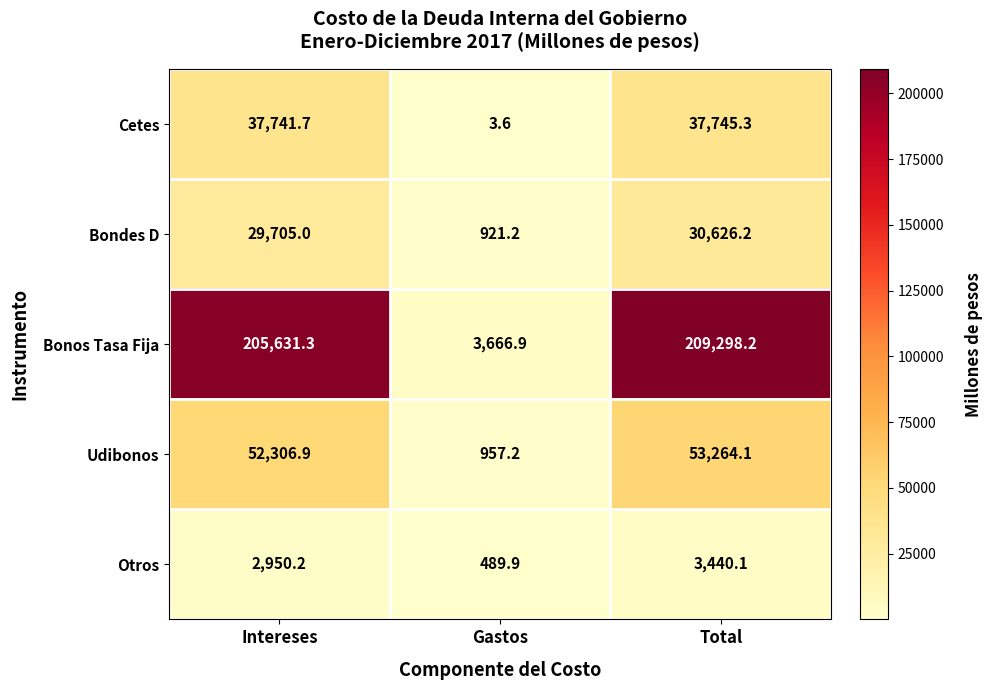

The Bondes D series shows 46399.1 at Intereses. True or false?

False